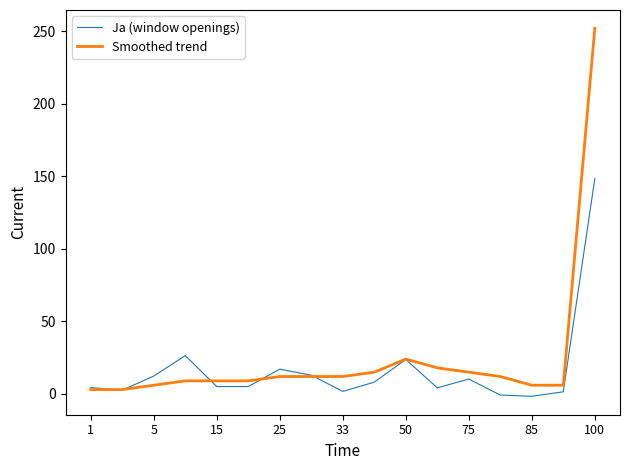

Rank the series by their average value, from lowest to highest.

Ja (window openings), Smoothed trend